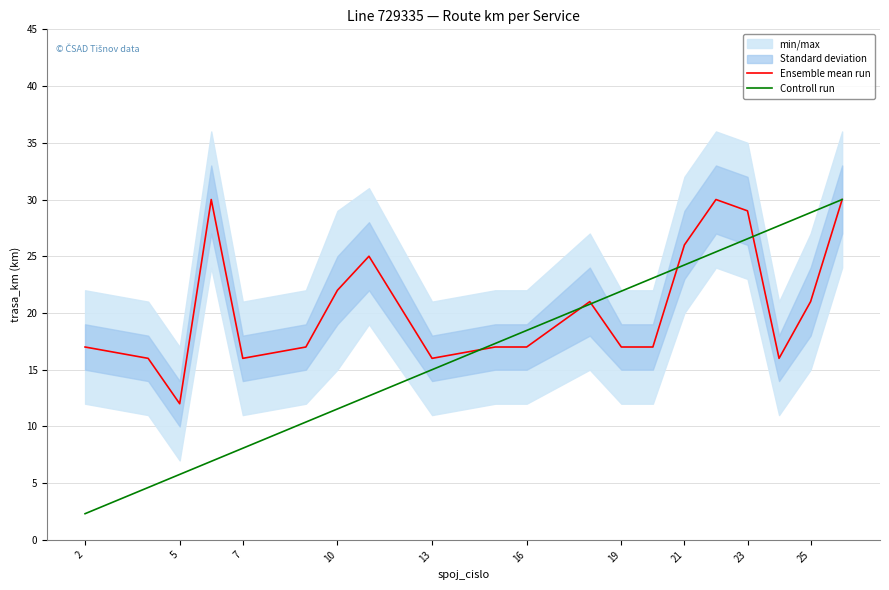

At which category does the chart reach its minimum across all series?

2